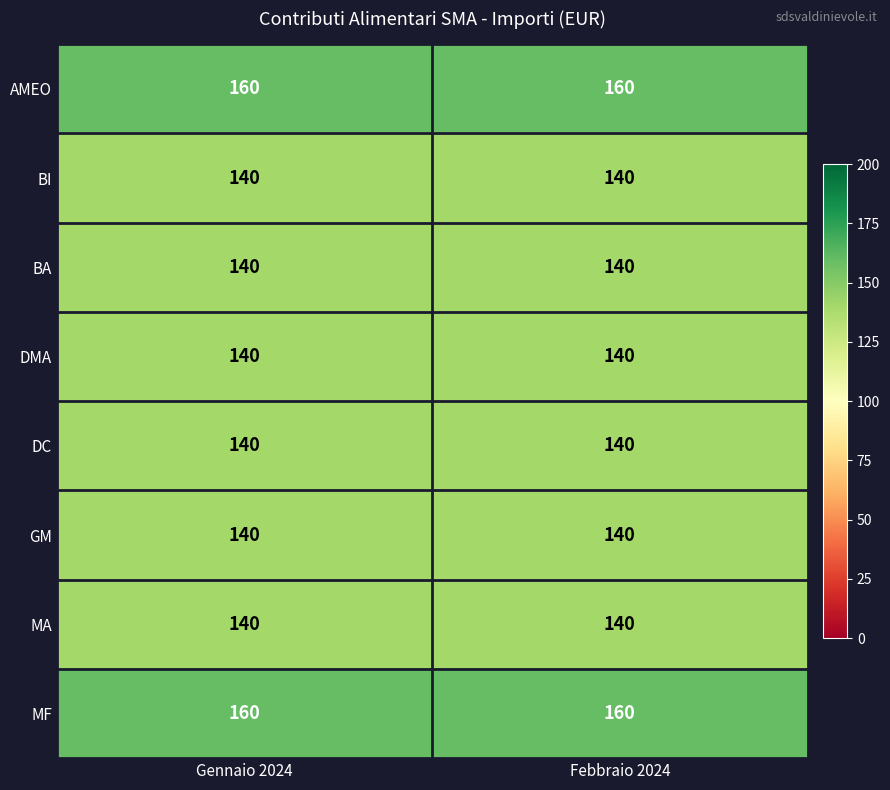

What is the difference between the highest and lowest values at Febbraio 2024?

20